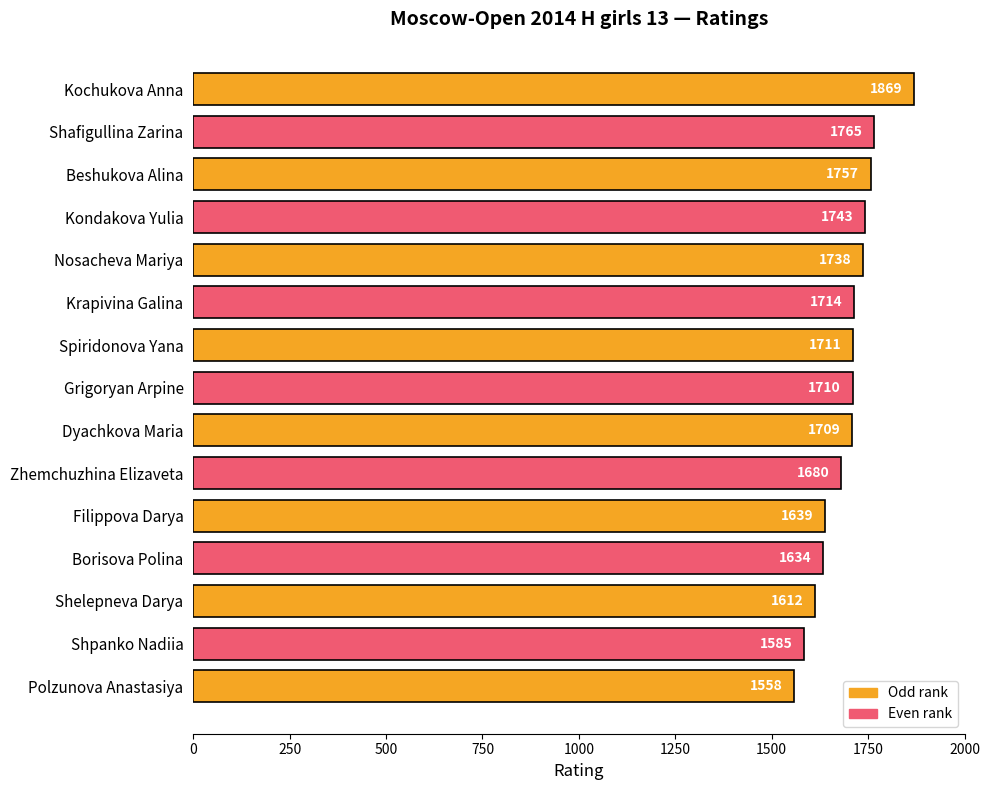

Reading left to right, what are all the values shown in this chart?

1869	1765	1757	1743	1738	1714	1711	1710	1709	1680	1639	1634	1612	1585	1558